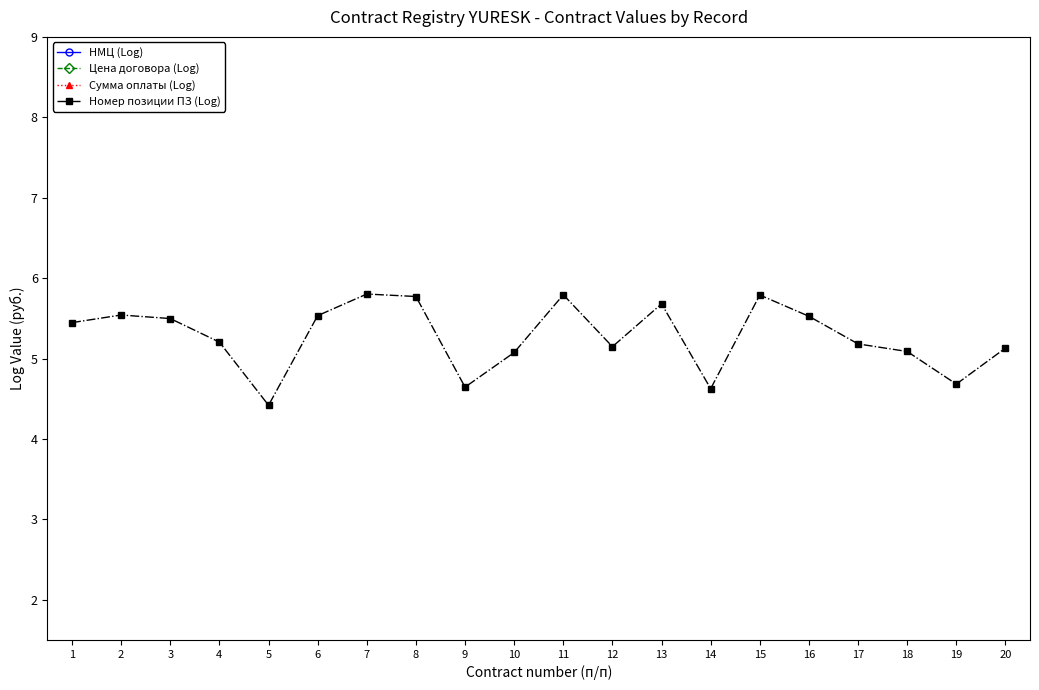

Where is НМЦ (Log) nearest to the value 15?

20